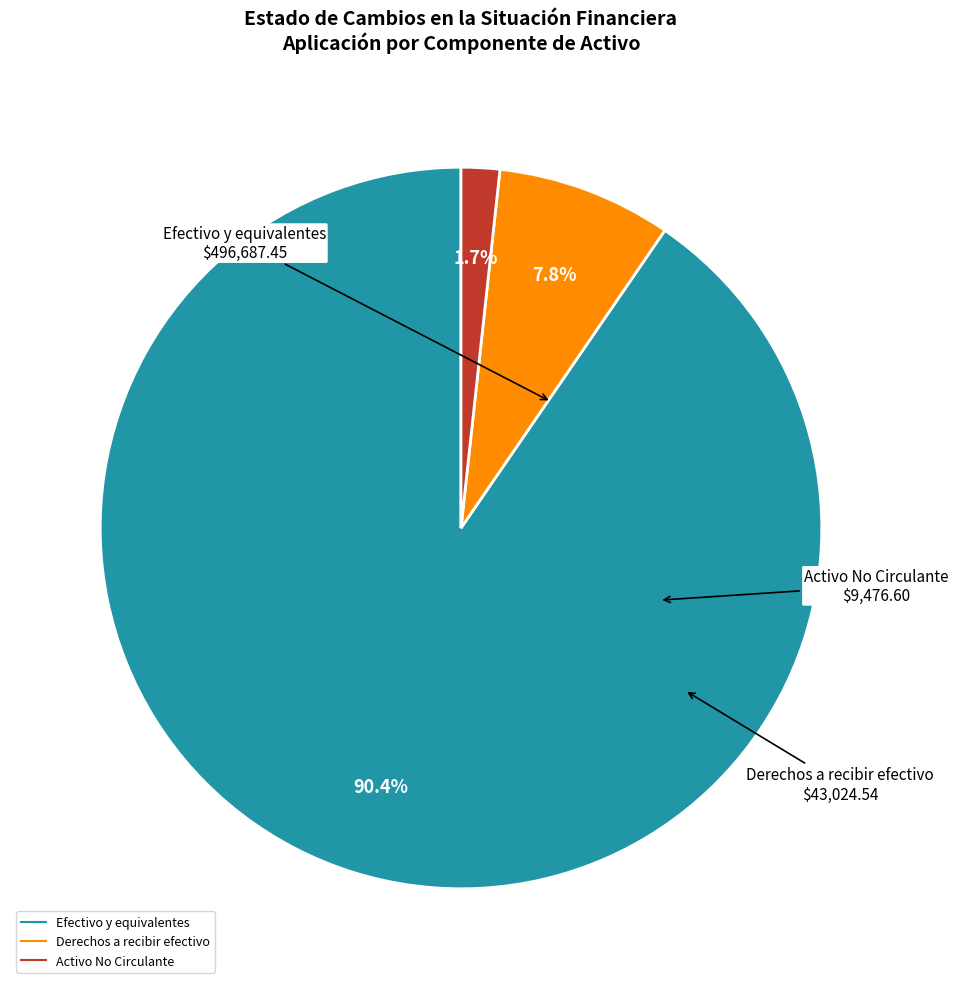

Does any single category account for the majority?

Yes